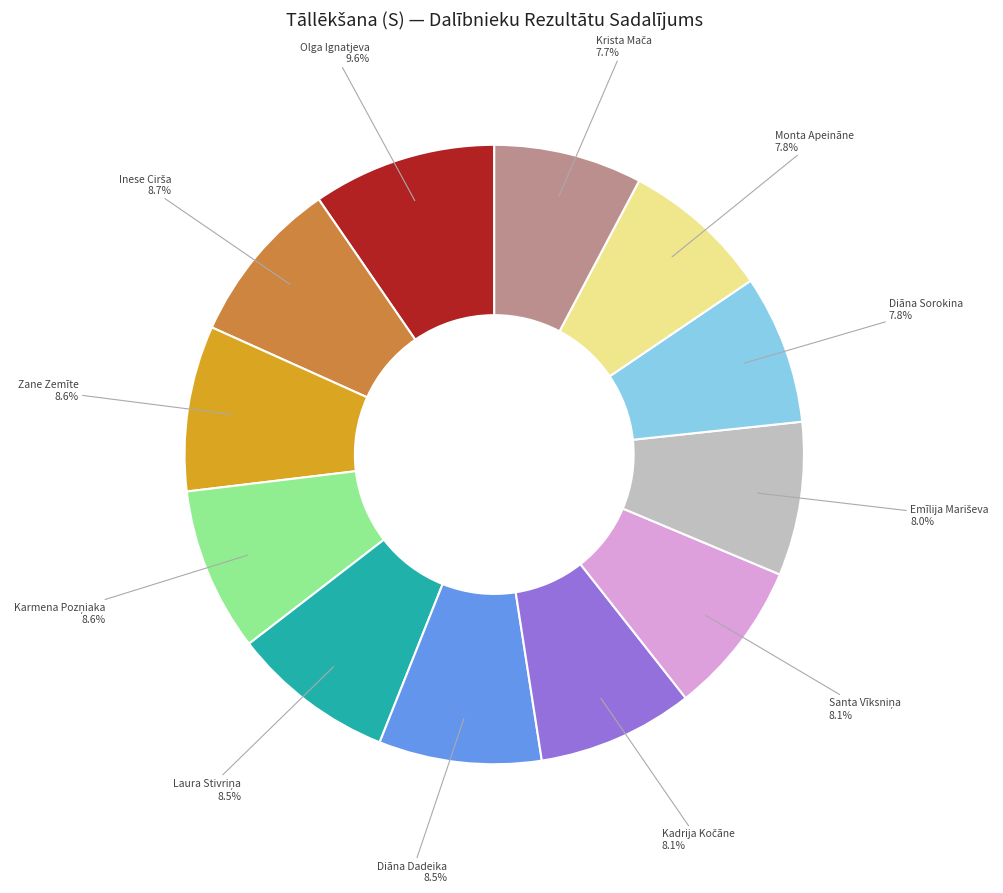

Does any single category account for the majority?

No